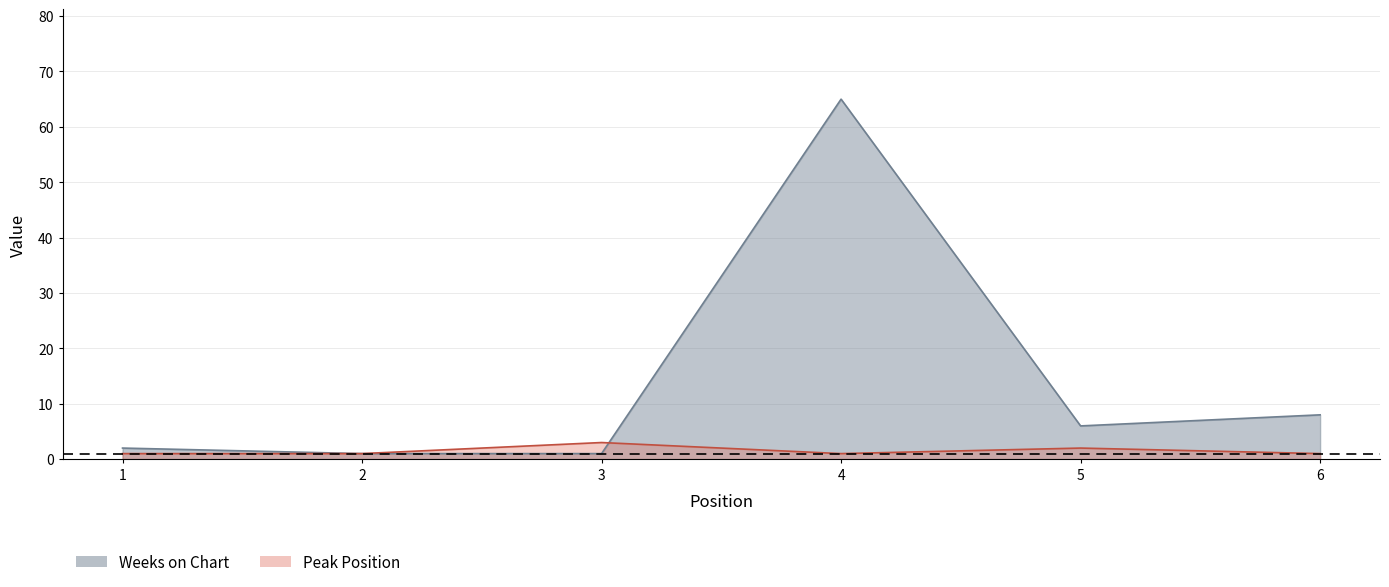

At which category is the sum across all series the highest?

4